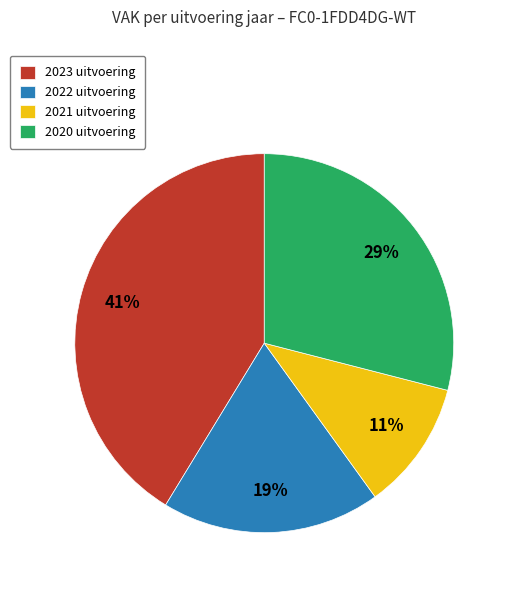

How many slices are in this pie chart?

4